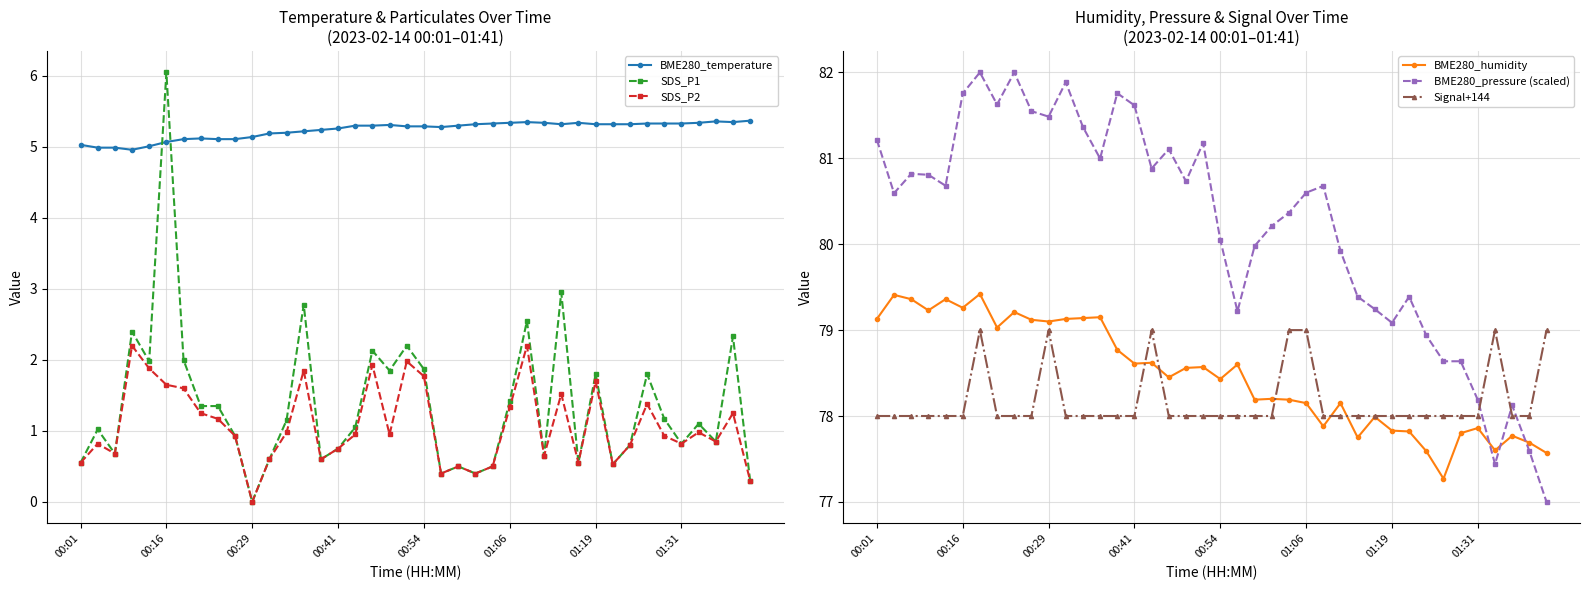

The BME280_pressure (scaled) series shows 81.5 at 9. True or false?

True